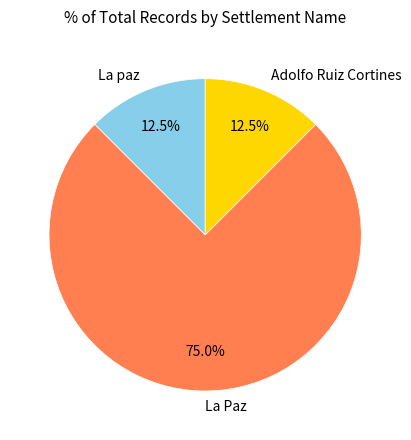

Is there a majority slice in this chart?

Yes